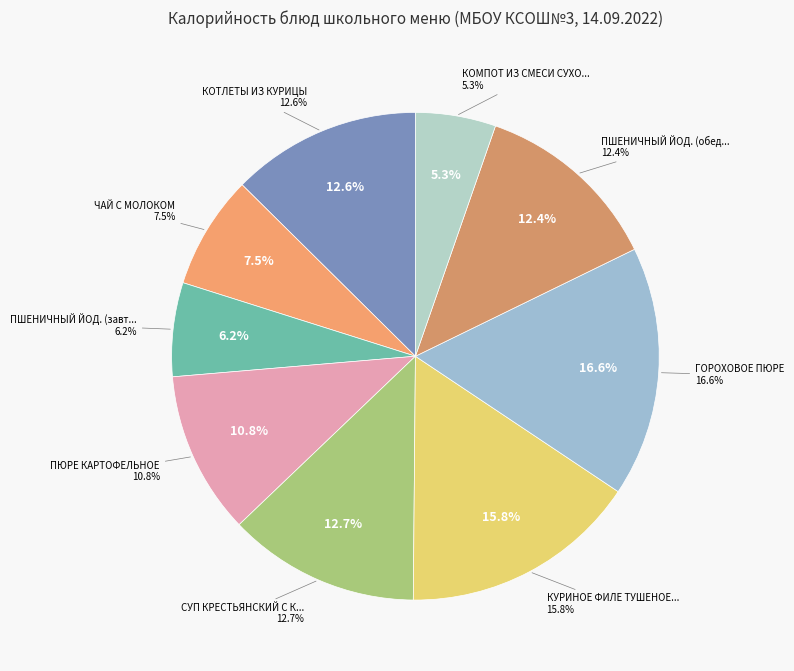

What is the smallest slice in the pie chart?

КОМПОТ ИЗ СМЕСИ СУХОФРУКТОВ